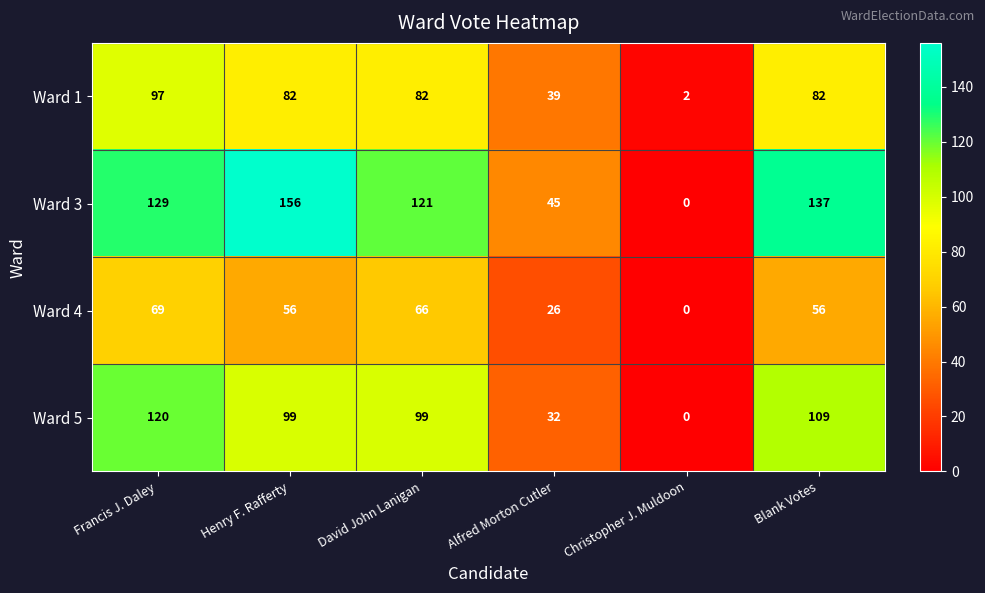

What is the sum of the Ward 4 values at David John Lanigan and Alfred Morton Cutler?

92